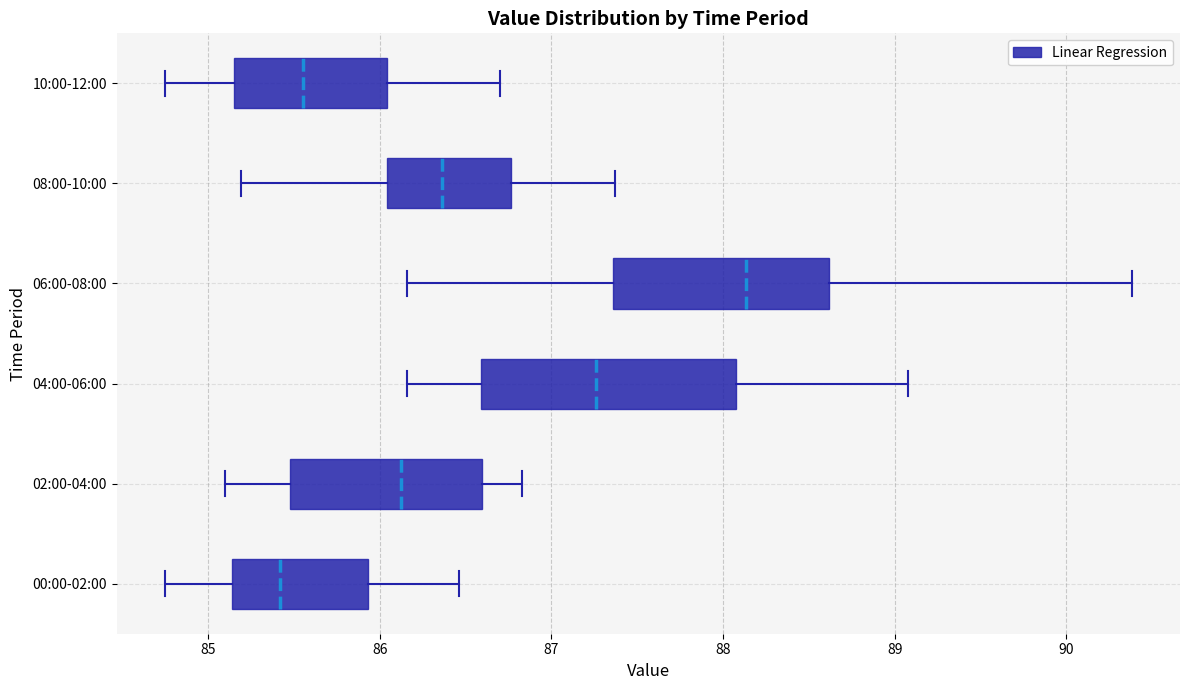

Where does the right whisker of the box for 02:00-04:00 end on the x-axis? The values are not printed on the chart, so give them approximately, as read against the axis.

86.8